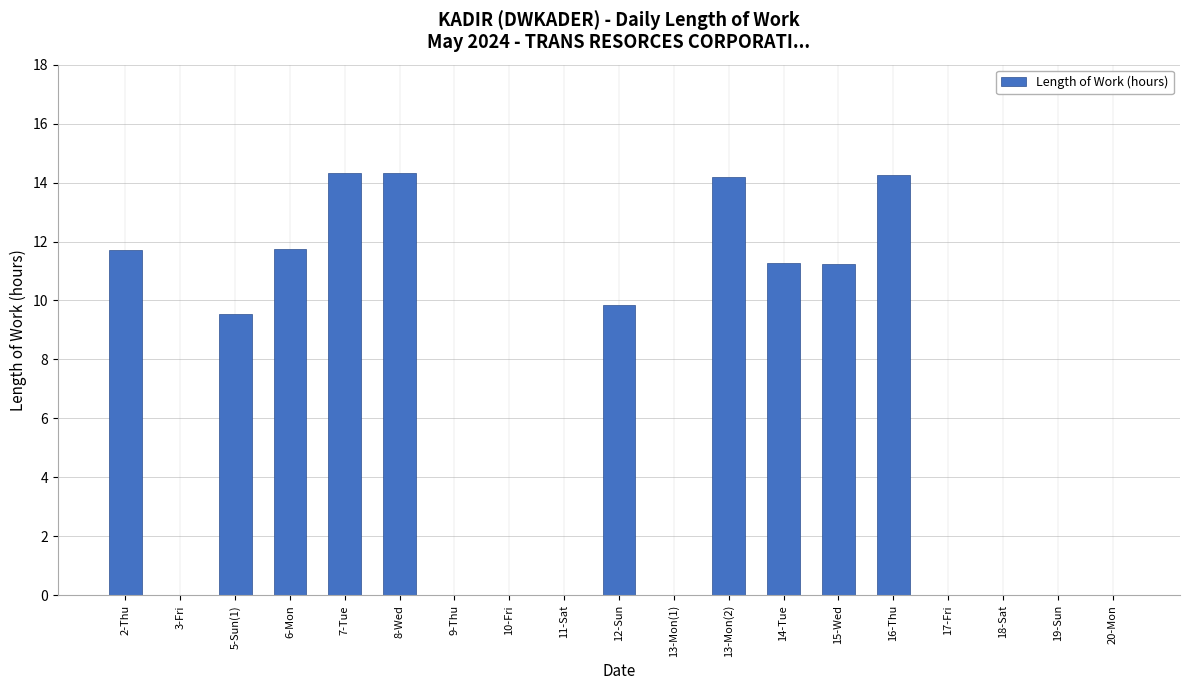

Is it true that the value at 5-Sun(1) is 16.2?

False